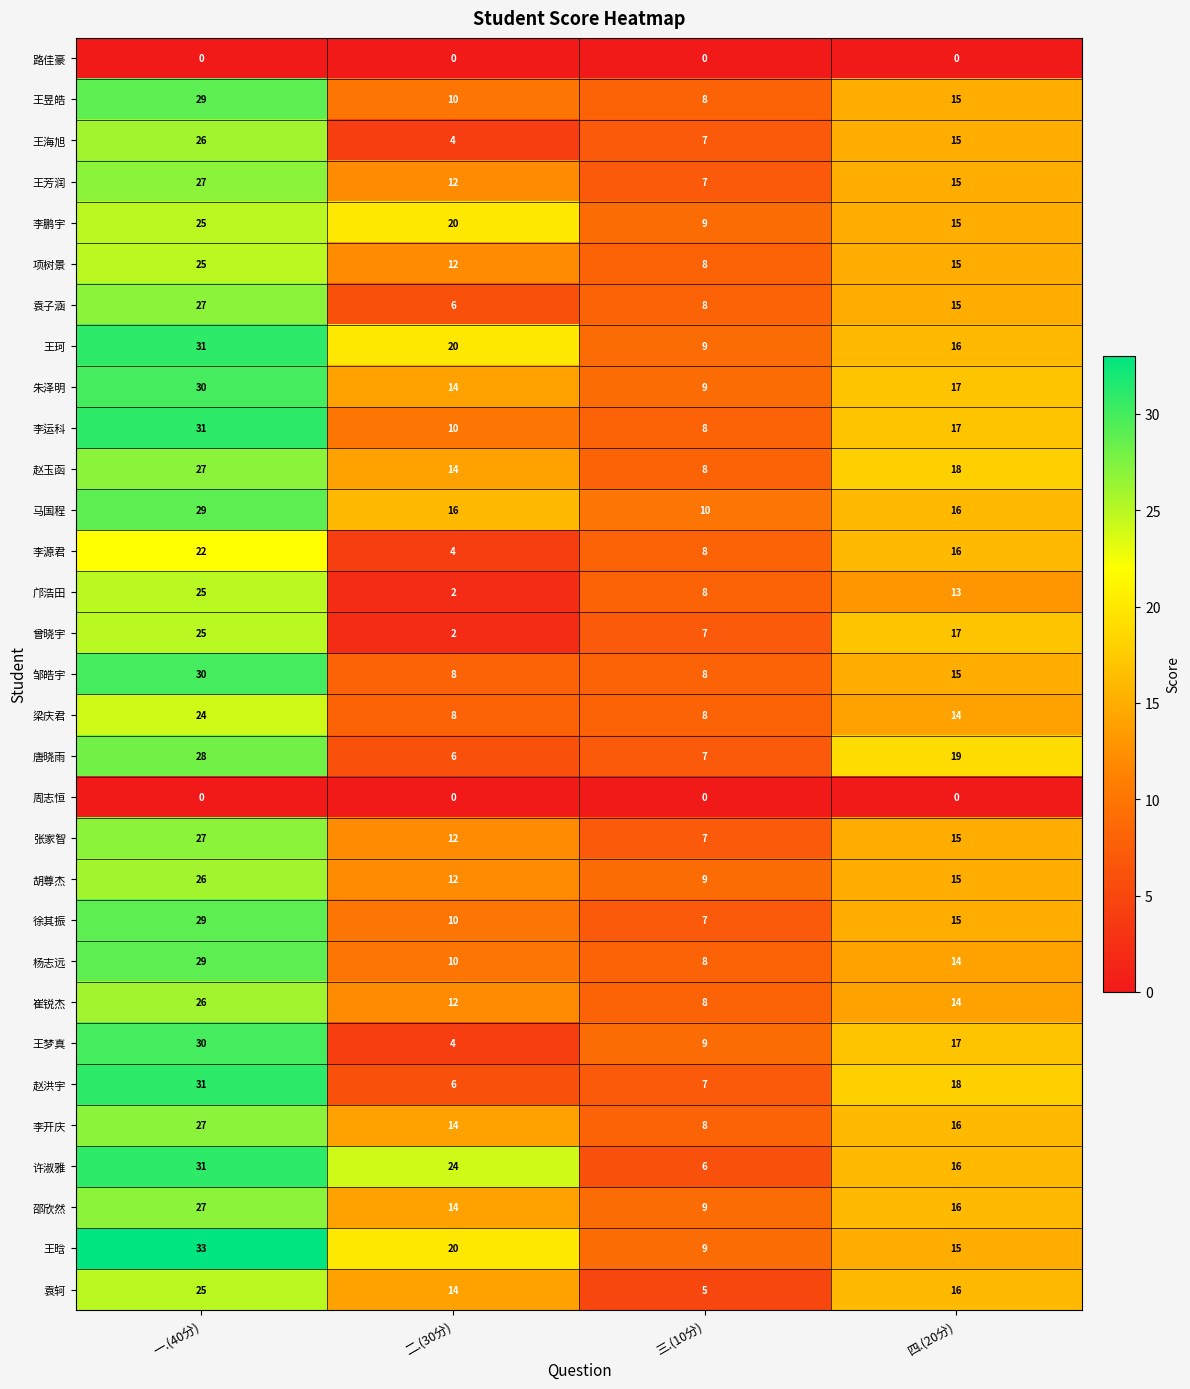

At how many categories does at least one series exceed 14?

3